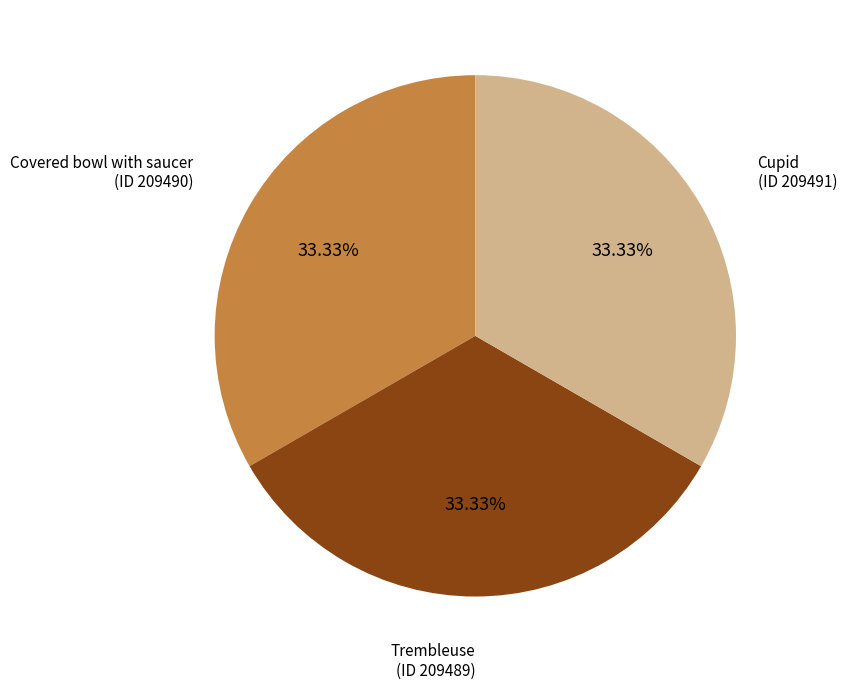

What is the ratio of the value at Cupid (ID 209491) to the value at Trembleuse (ID 209489)?

1.0